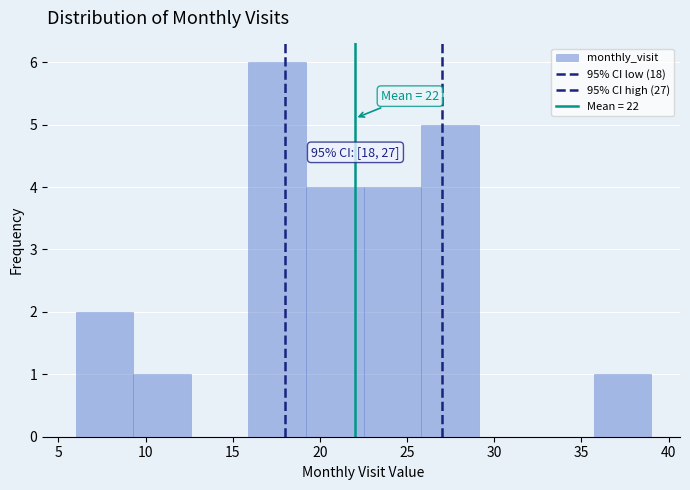

Over which range of the x-axis is the bar tallest?

15.9 to 19.2